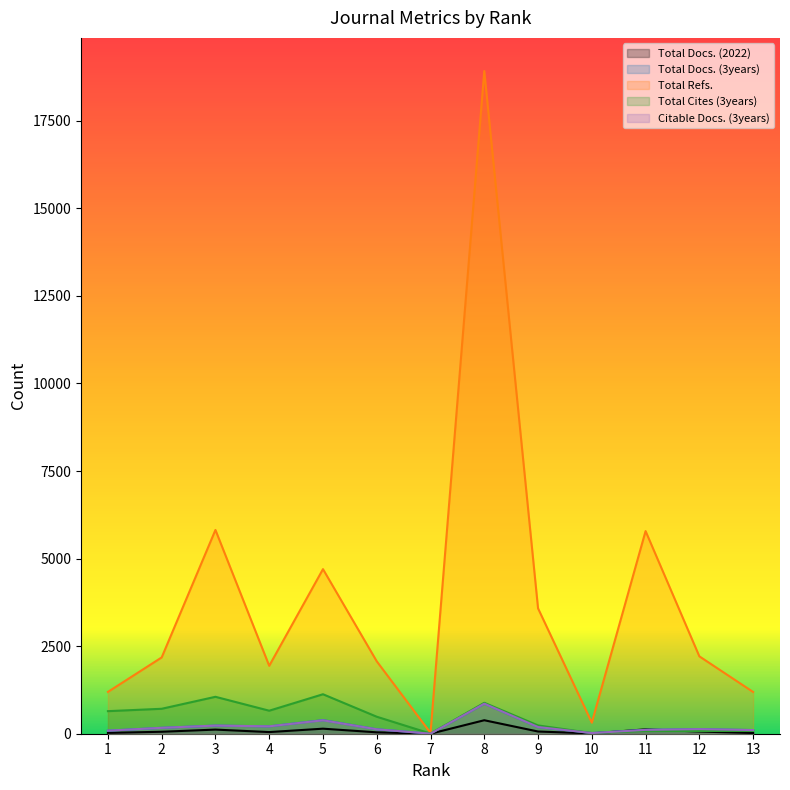

What is the sum of all Total Docs. (2022) values?

1093